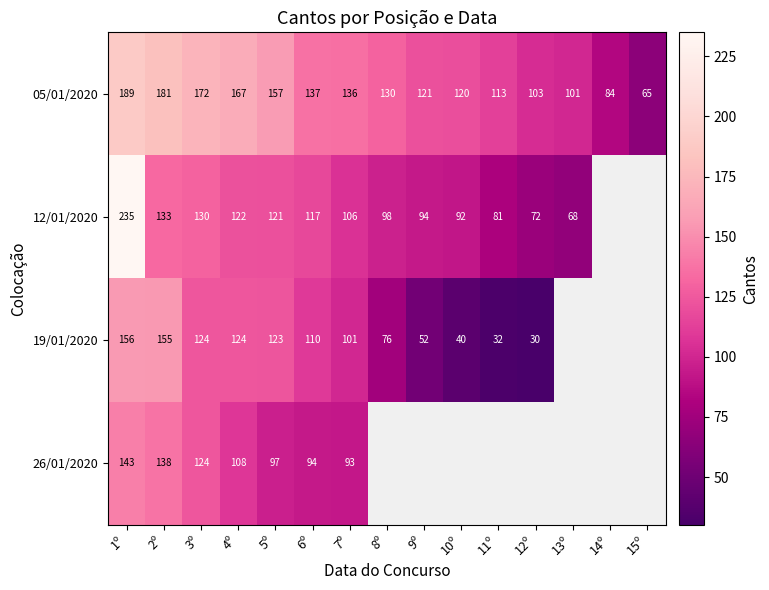

How many data points does each series have?

15